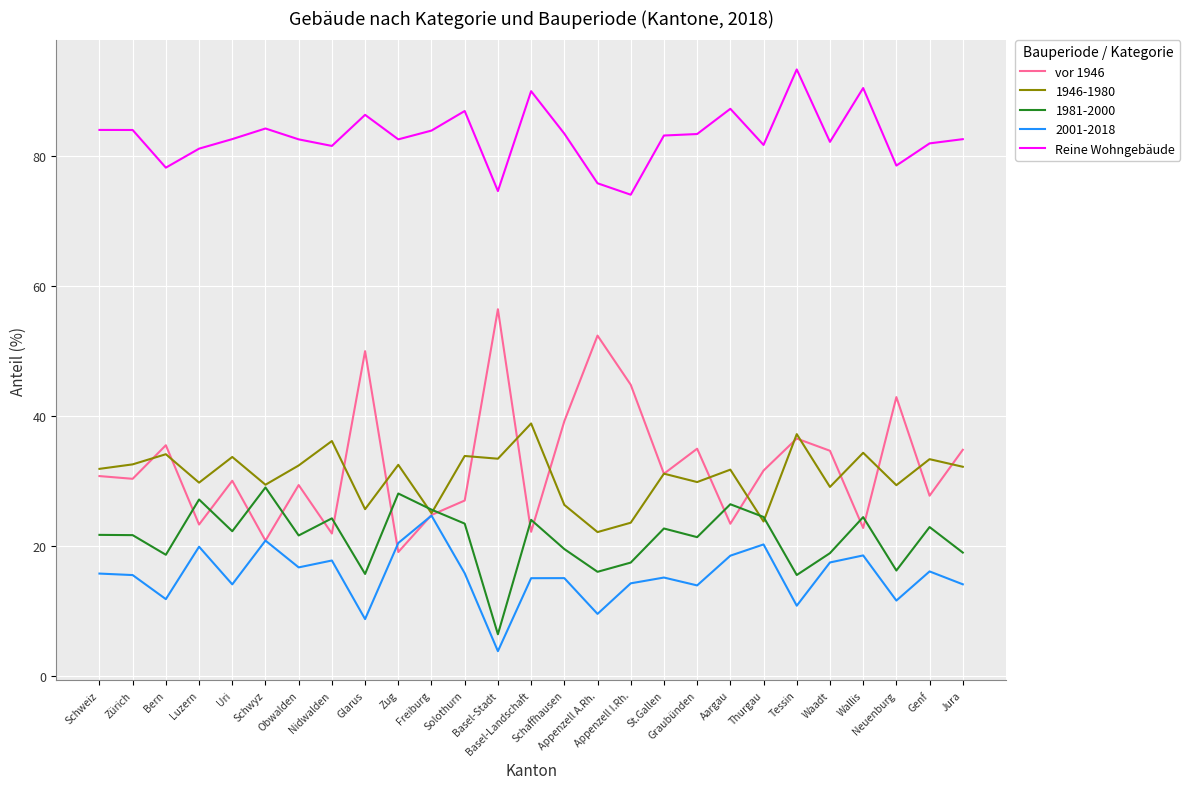

At which label does vor 1946 reach its minimum?

Zug